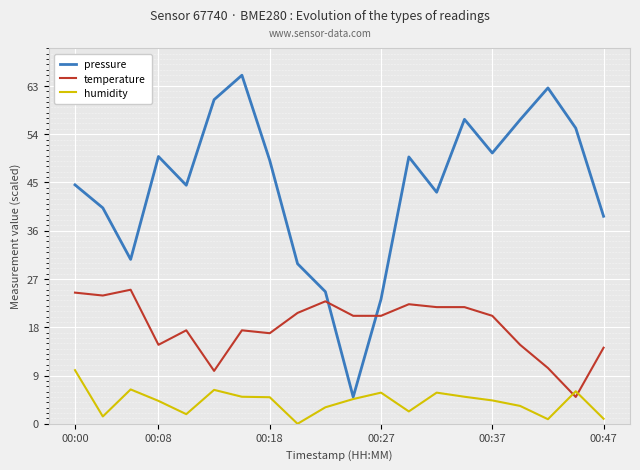

Which series has the largest total across all categories?

pressure